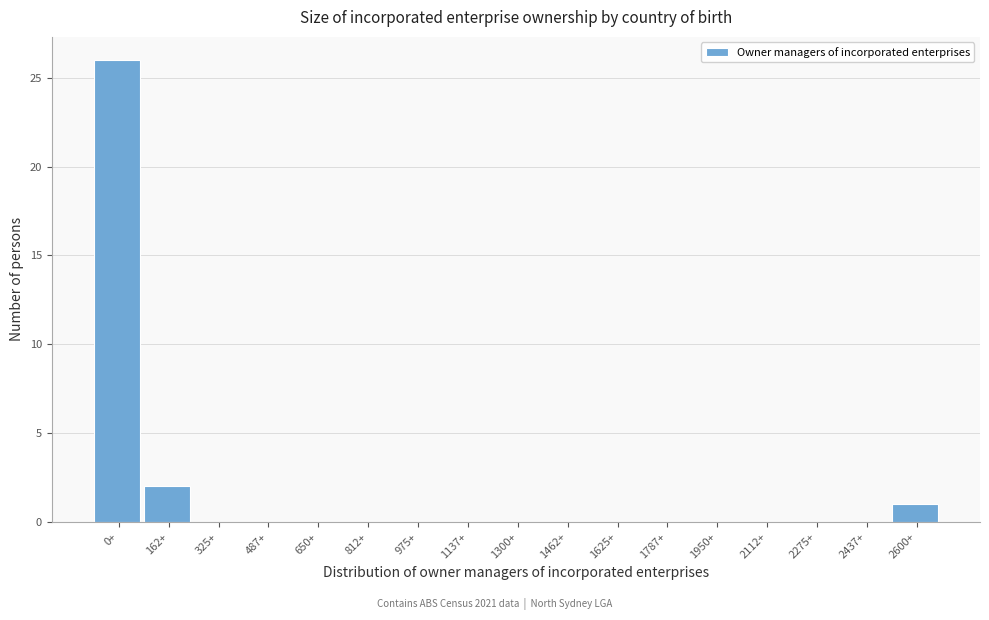

Reading left to right, what are all the values shown in this chart?

0+=26	162+=2	325+=0	487+=0	650+=0	812+=0	975+=0	1137+=0	1300+=0	1462+=0	1625+=0	1787+=0	1950+=0	2112+=0	2275+=0	2437+=0	2600+=1